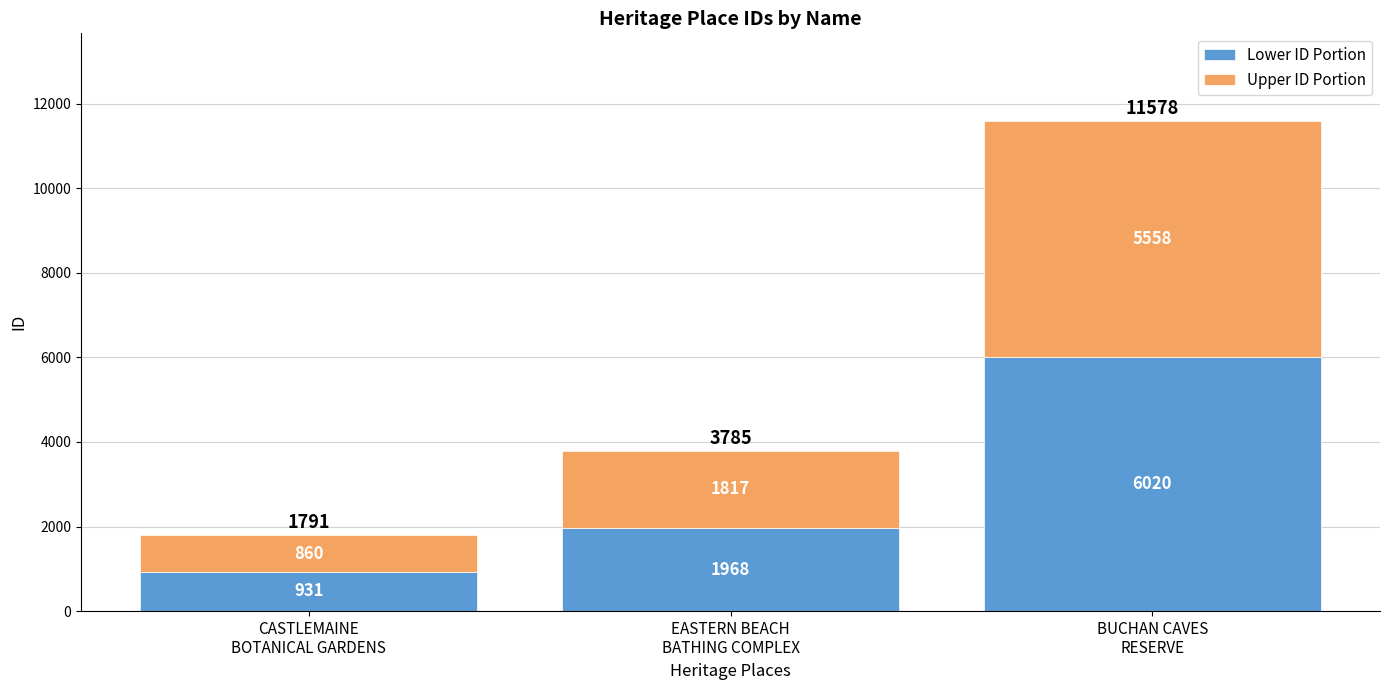

What is the average value of the Lower ID Portion series?

2973